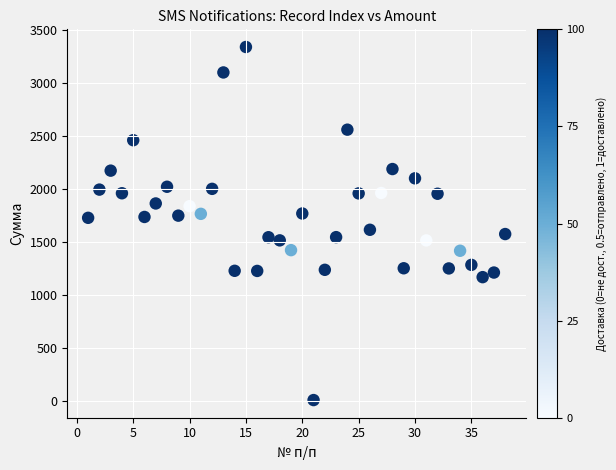

What is the range of X values (max minus min)?

37.0